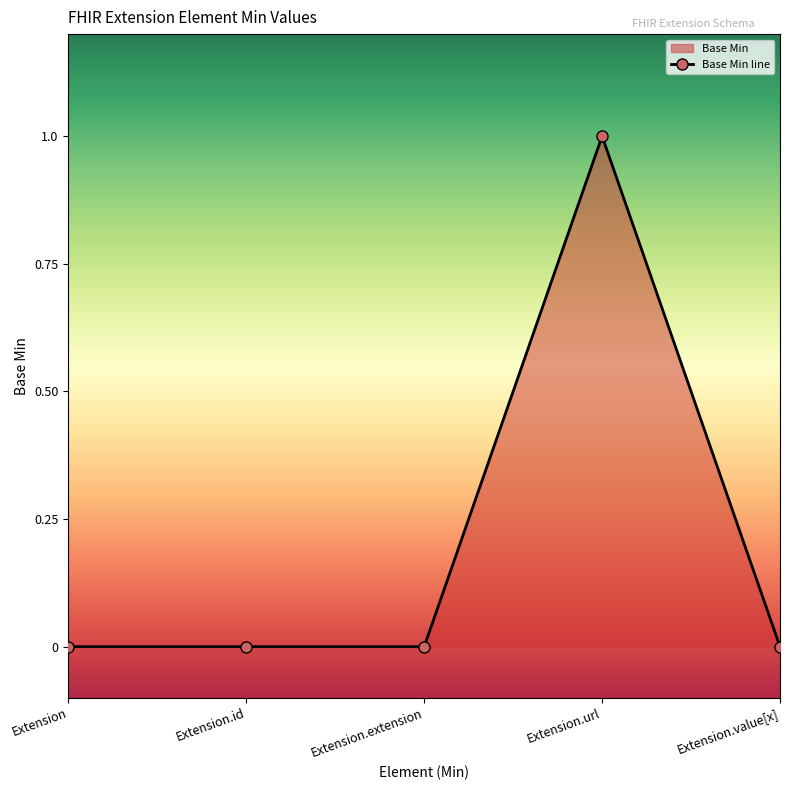

Reading left to right, transcribe all the data shown in this chart.

0	0	0	1	0